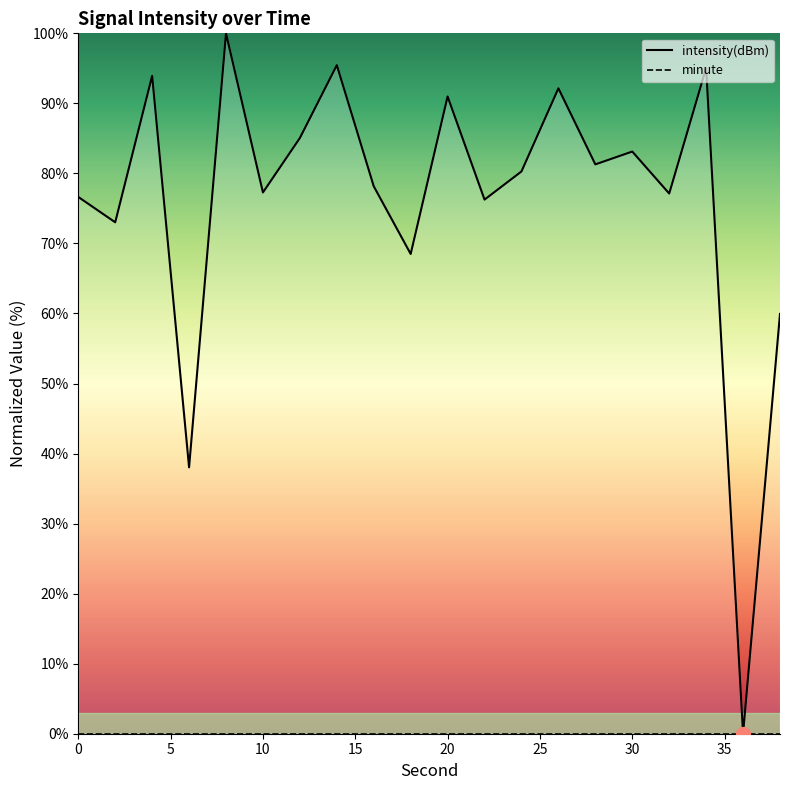

List the series in order of their overall mean, highest first.

intensity(dBm), minute